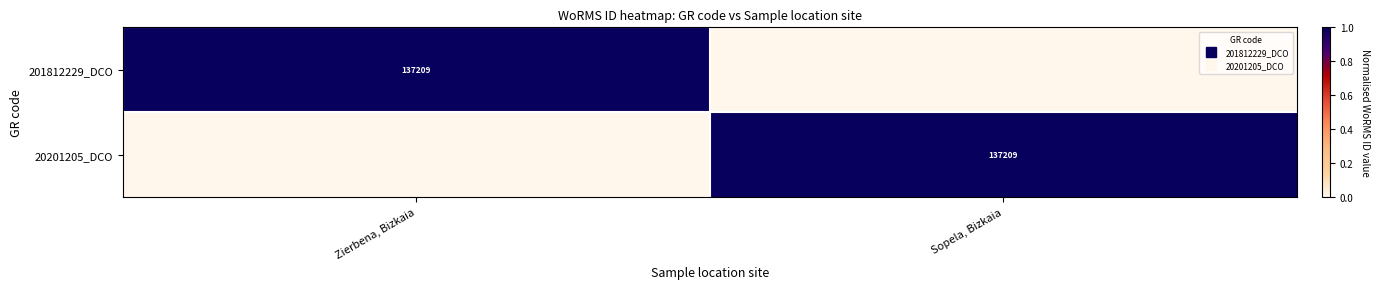

What is the sum of the 201812229_DCO values at Sopela, Bizkaia and Zierbena, Bizkaia?

1